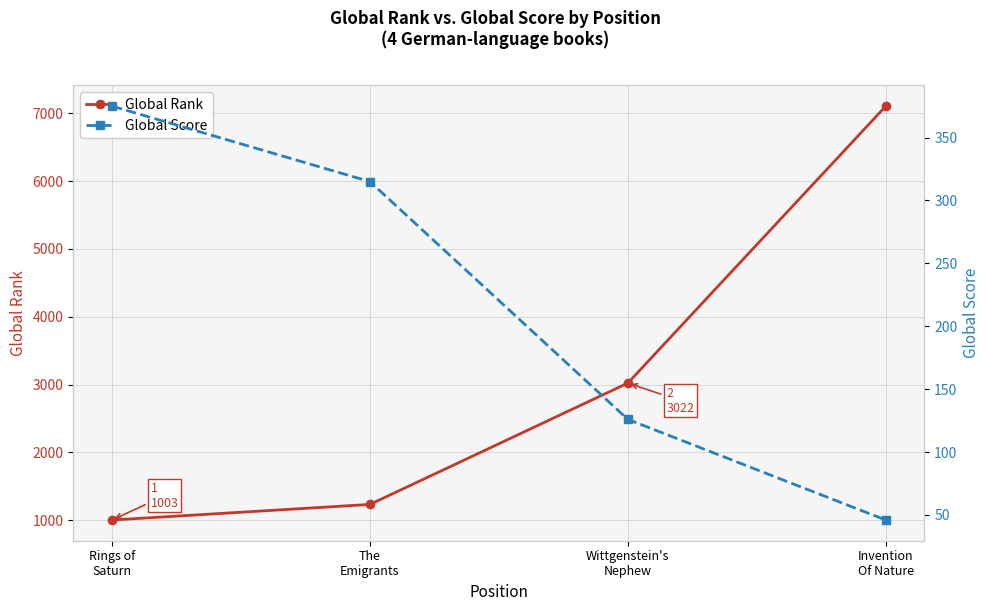

Rank the categories by Global Rank value from lowest to highest.

Rings of
Saturn, The
Emigrants, Wittgenstein's
Nephew, Invention
Of Nature